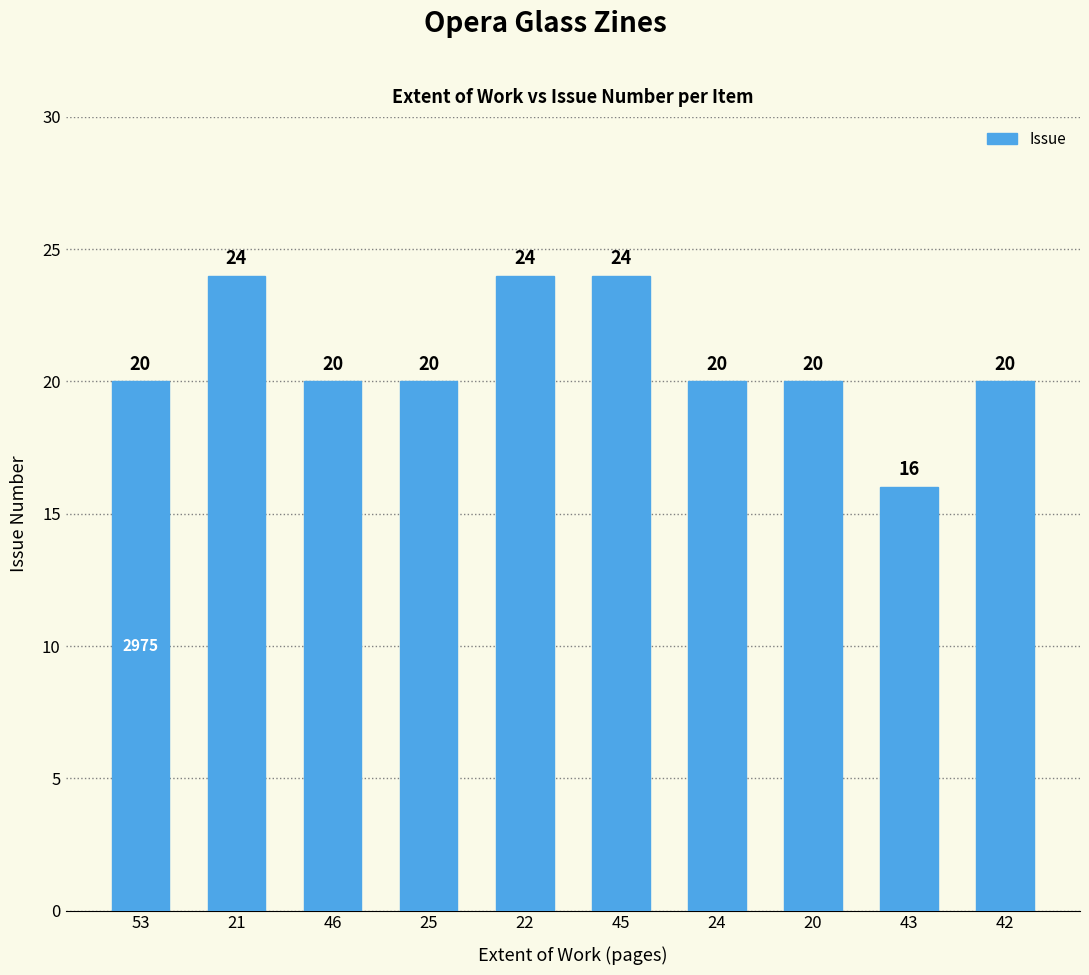

How many bars are there in total?

10